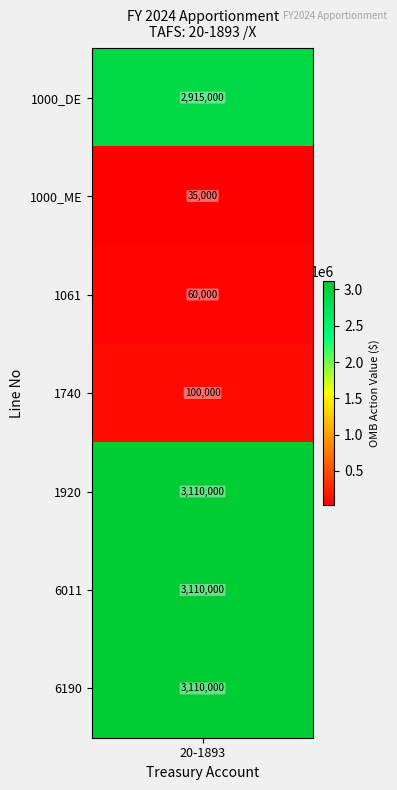

Between 1740 and 6190, which is larger?

6190